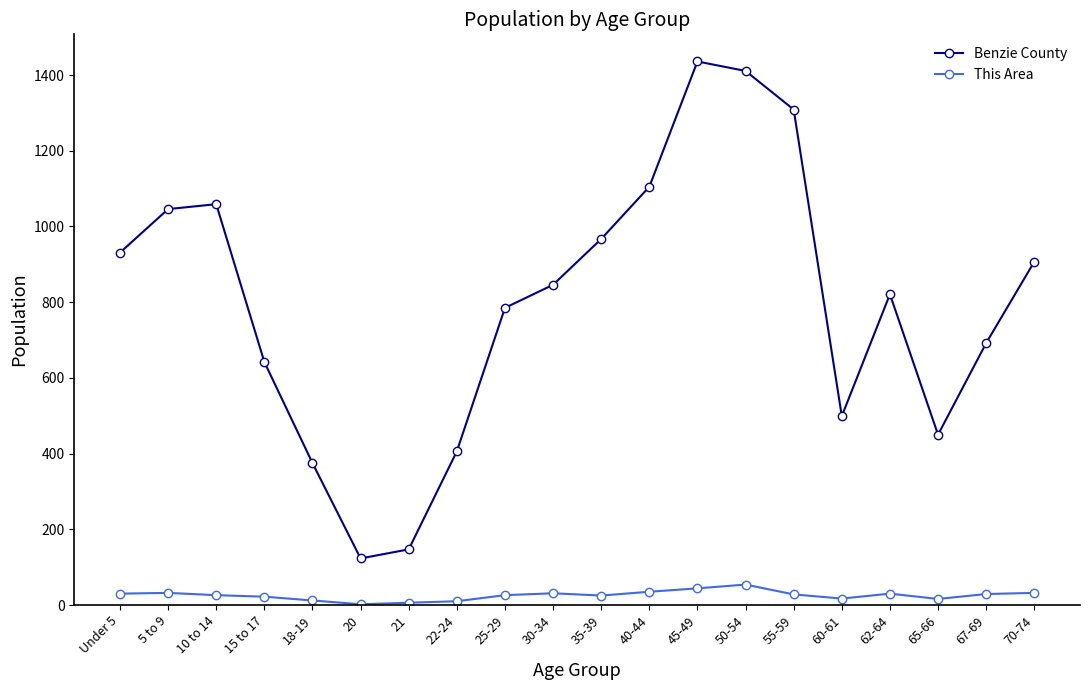

Is this an area chart (filled region under the line)?

No